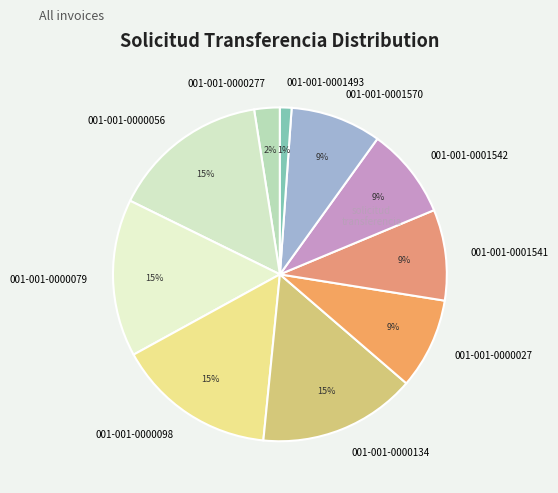

Is it true that 001-001-0001570 is 1% of the pie?

False